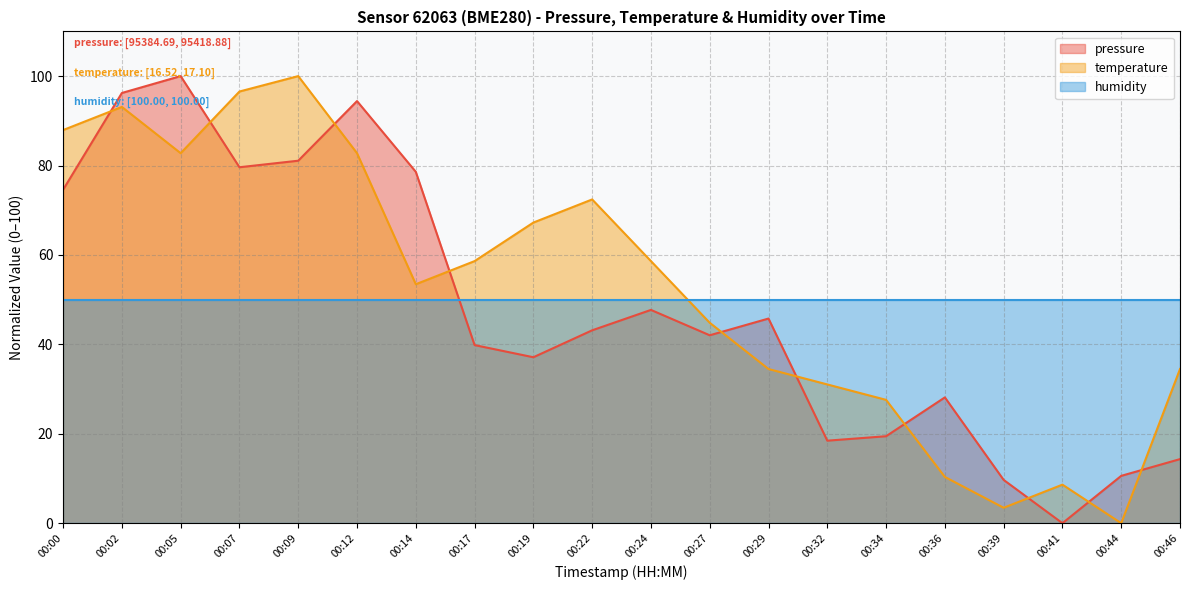

At which label does pressure first exceed 43?

00:00